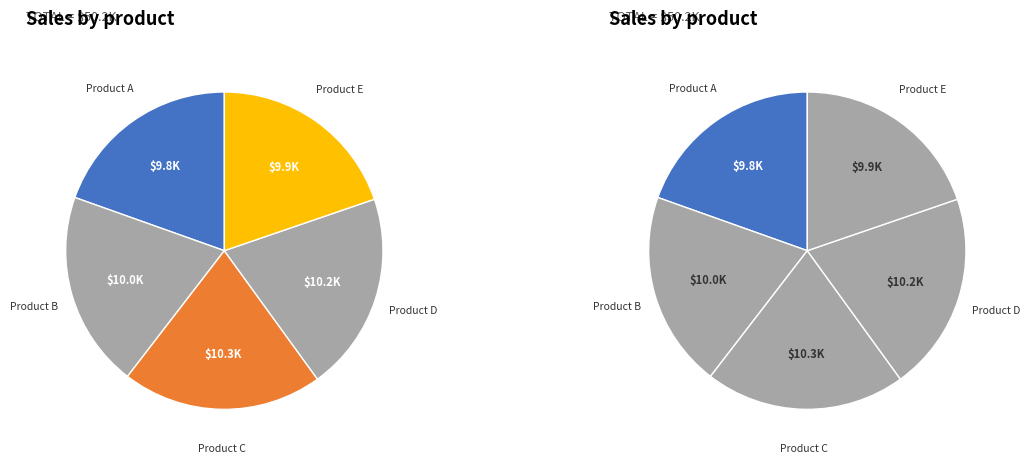

Is there any slice that represents more than half of the pie?

No